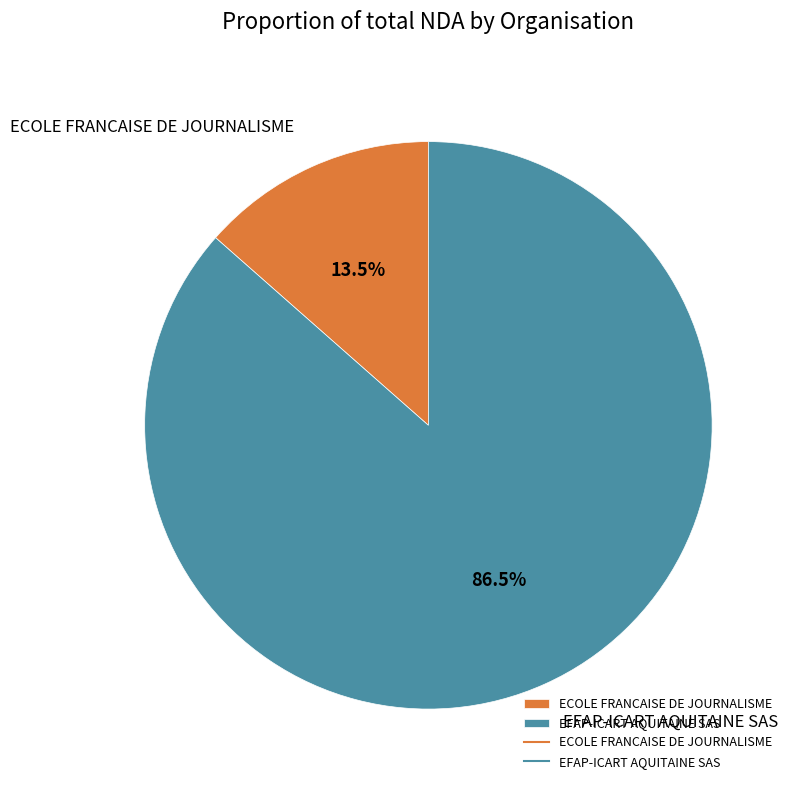

Count the number of slices in the pie.

2